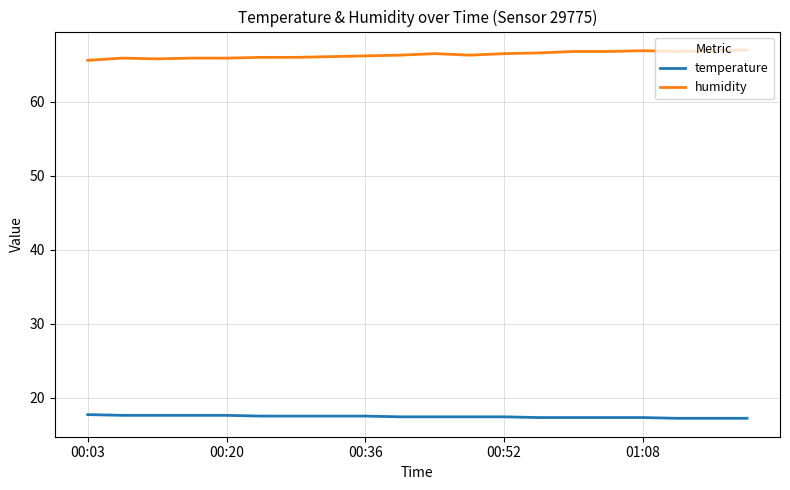

Which series has the largest range (max minus min)?

humidity